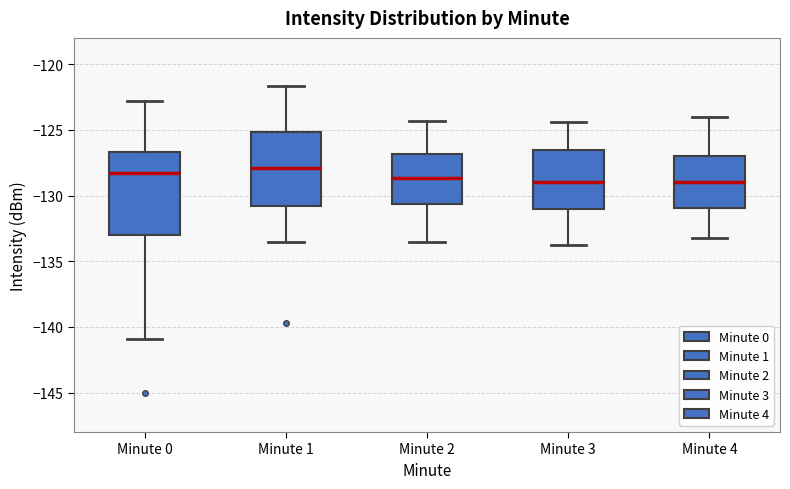

Reading left to right, read every box against the y-axis: the position of its median line, the range the box covers, and the ends of its whiskers. The values are not printed on the chart, so give them approximately, as read against the axis.

Minute 0: median -128.5, box -133.0 to -126.5, whiskers -141.0 to -123.0
Minute 1: median -128.0, box -131.0 to -125.0, whiskers -133.5 to -121.5
Minute 2: median -128.5, box -130.5 to -127.0, whiskers -133.5 to -124.5
Minute 3: median -129.0, box -131.0 to -126.5, whiskers -134.0 to -124.5
Minute 4: median -129.0, box -131.0 to -127.0, whiskers -133.0 to -124.0